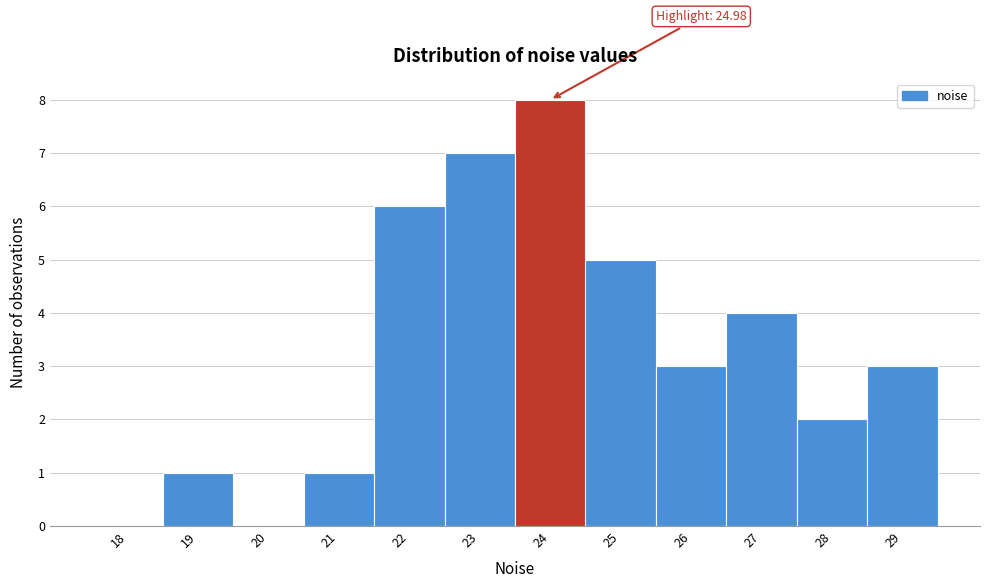

Reading right to left, list all the values displayed in this chart.

29=3	28=2	27=4	26=3	25=5	24=8	23=7	22=6	21=1	20=0	19=1	18=0